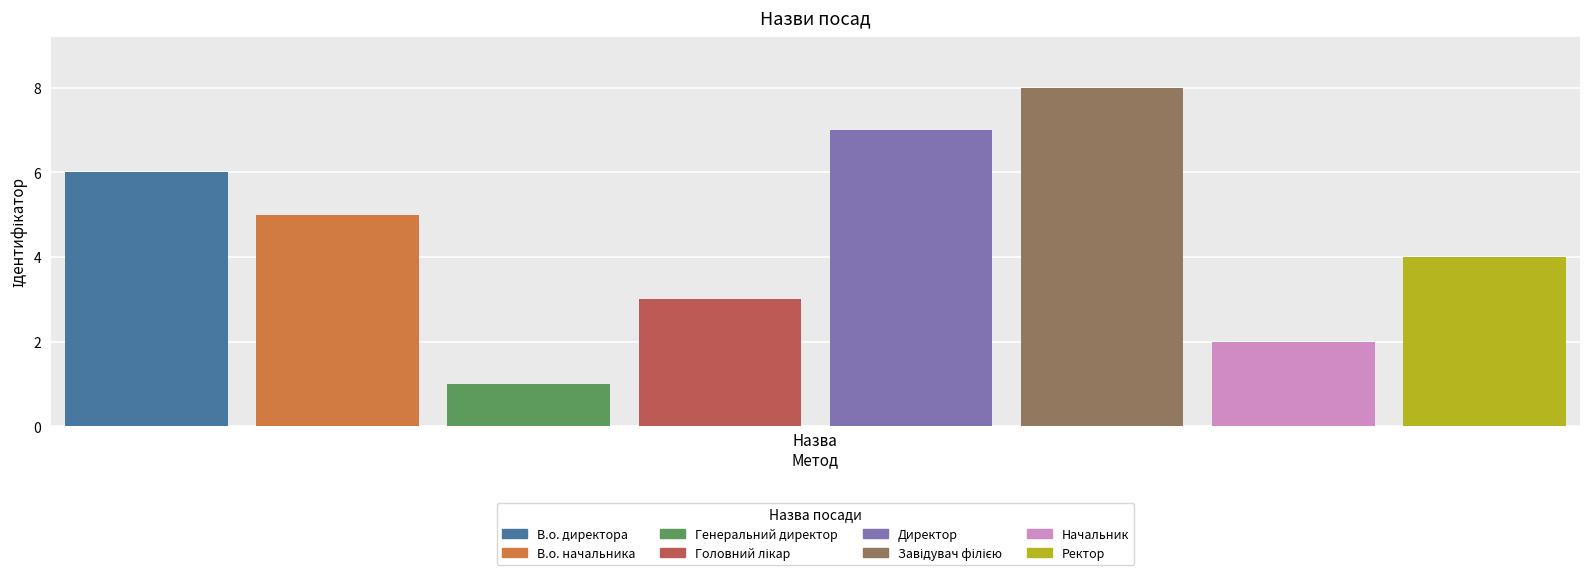

Which series has the widest spread of values?

В.о. директора